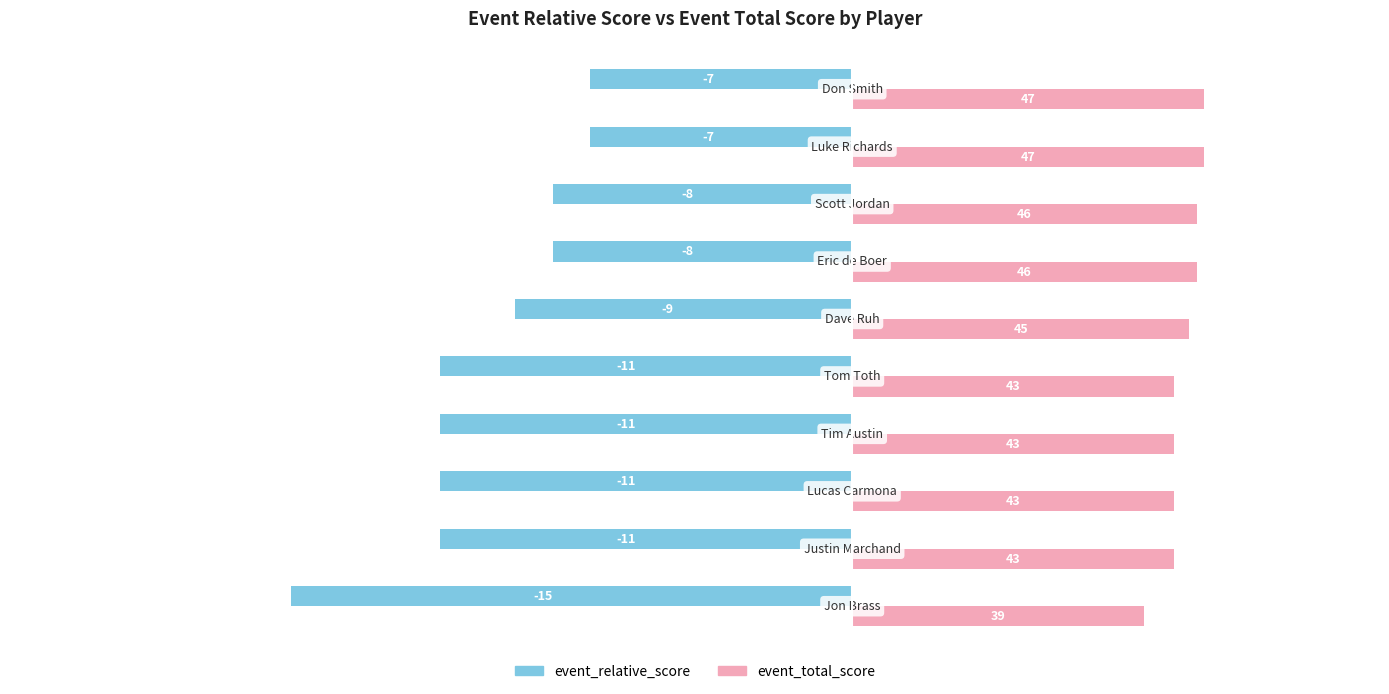

What is the smallest value displayed?

-15.0